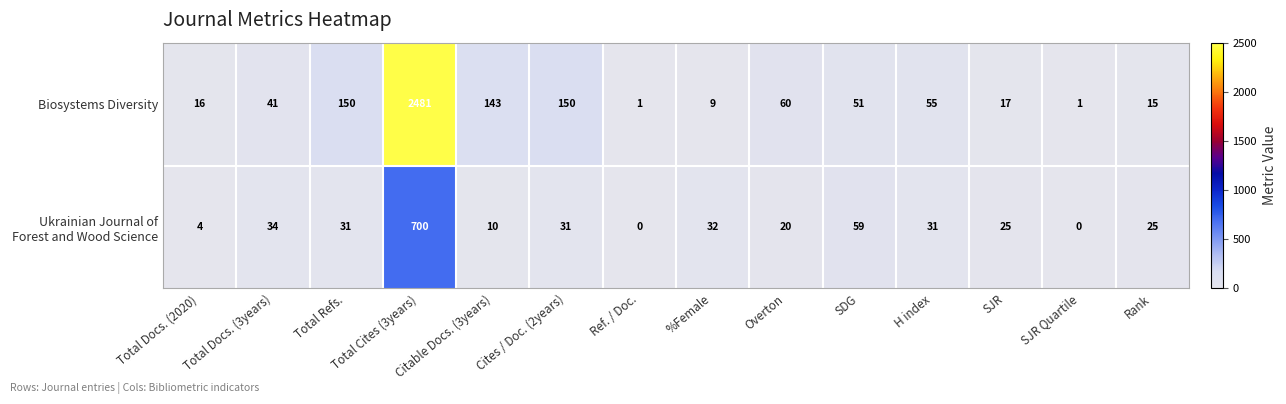

What is the difference between the highest and lowest values at Total Docs. (2020)?

12